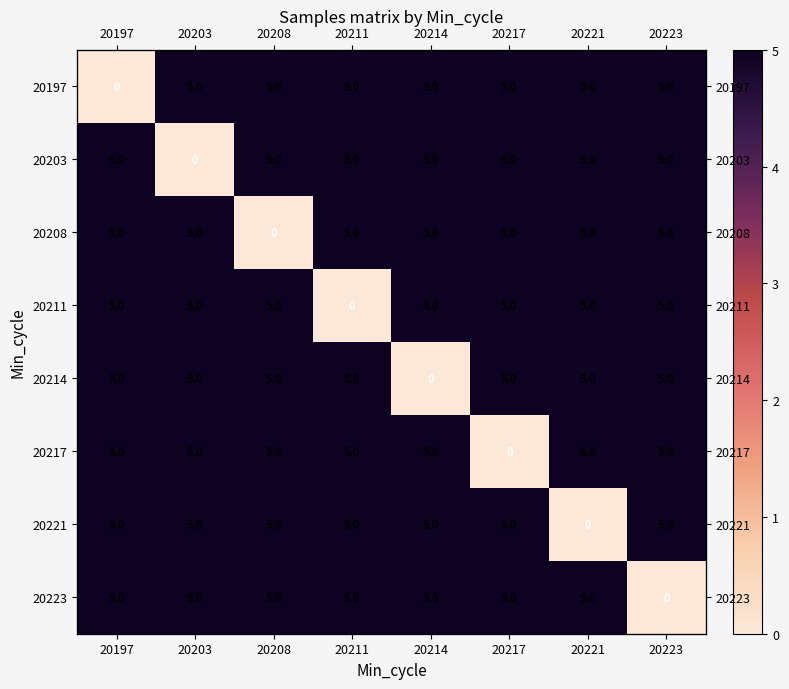

The 20197 series shows 5.0 at 20217. True or false?

True